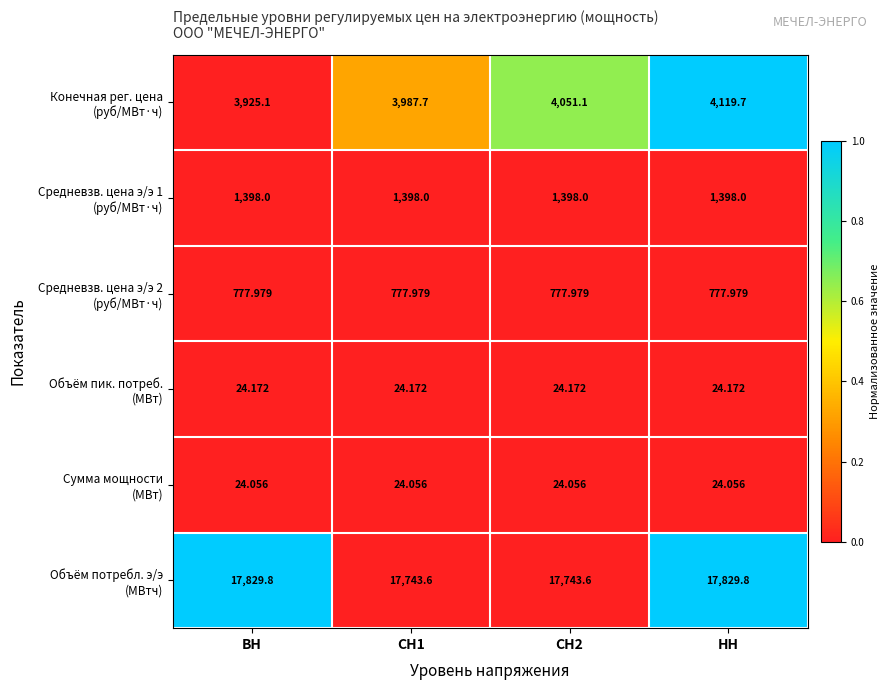

At which category is the sum across all series the highest?

НН